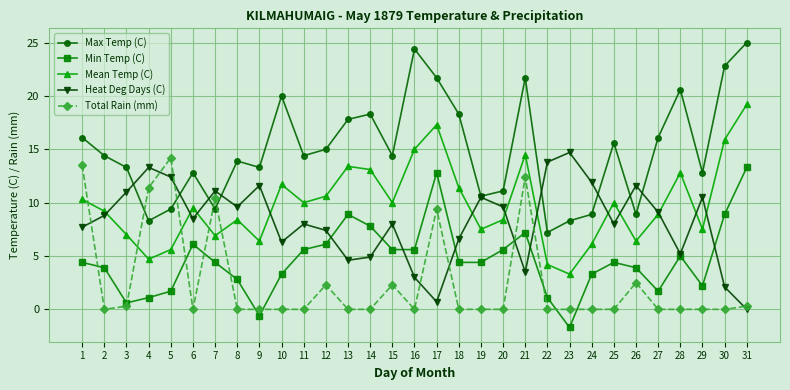

What is the spread (max minus min) of values at 23?

16.4